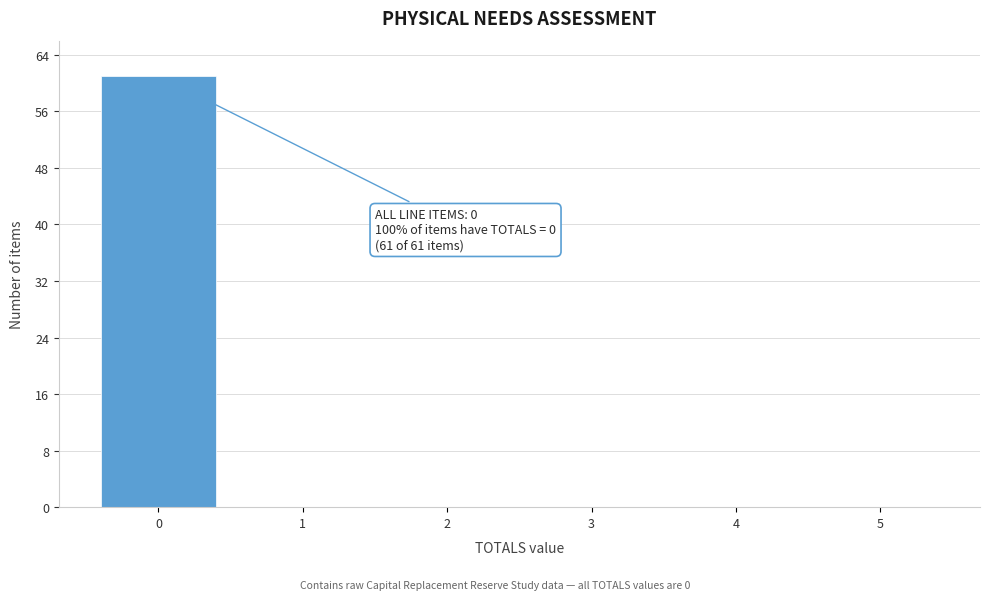

Reading left to right, transcribe all the data shown in this chart.

0=61	1=0	2=0	3=0	4=0	5=0